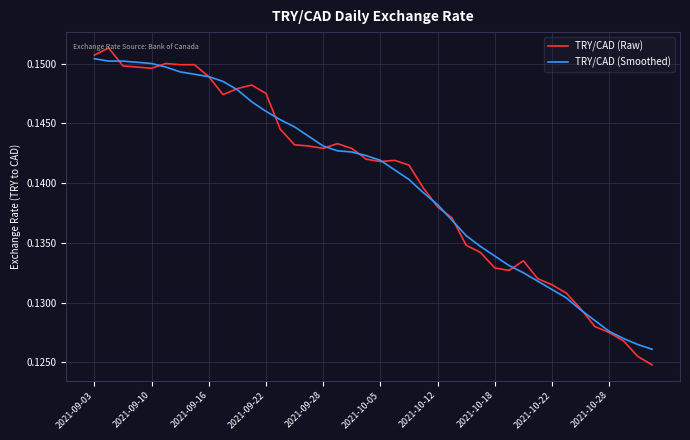

Which series has the widest spread of values?

TRY/CAD (Raw)